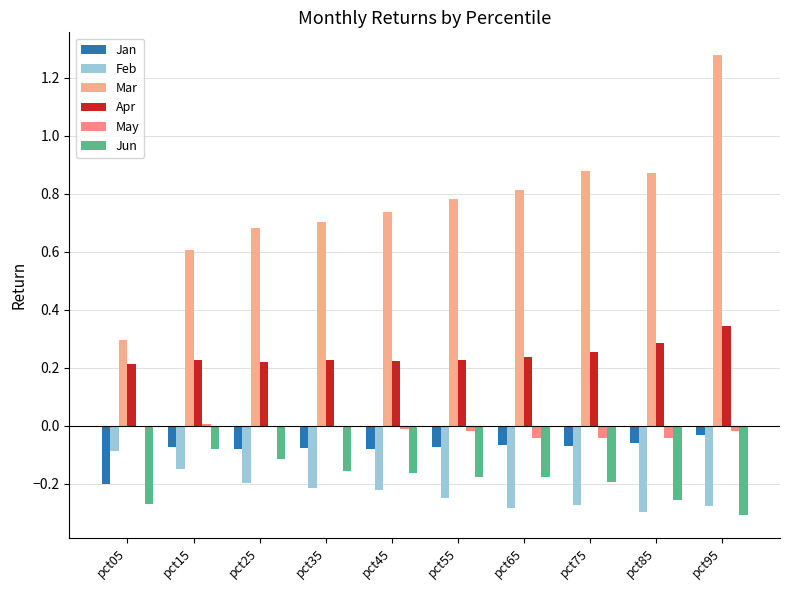

Rank the series by their maximum value, from lowest to highest.

Feb, Jun, Jan, May, Apr, Mar